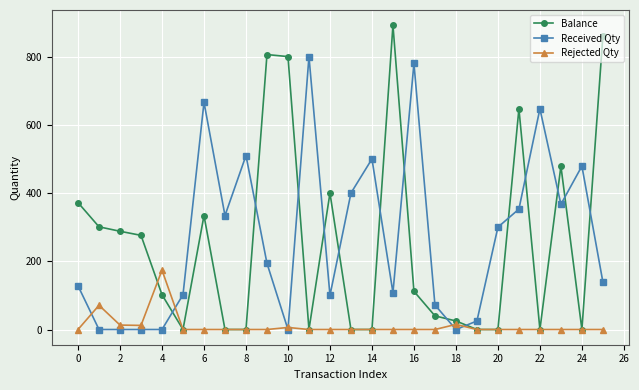

Which series has the widest spread of values?

Balance